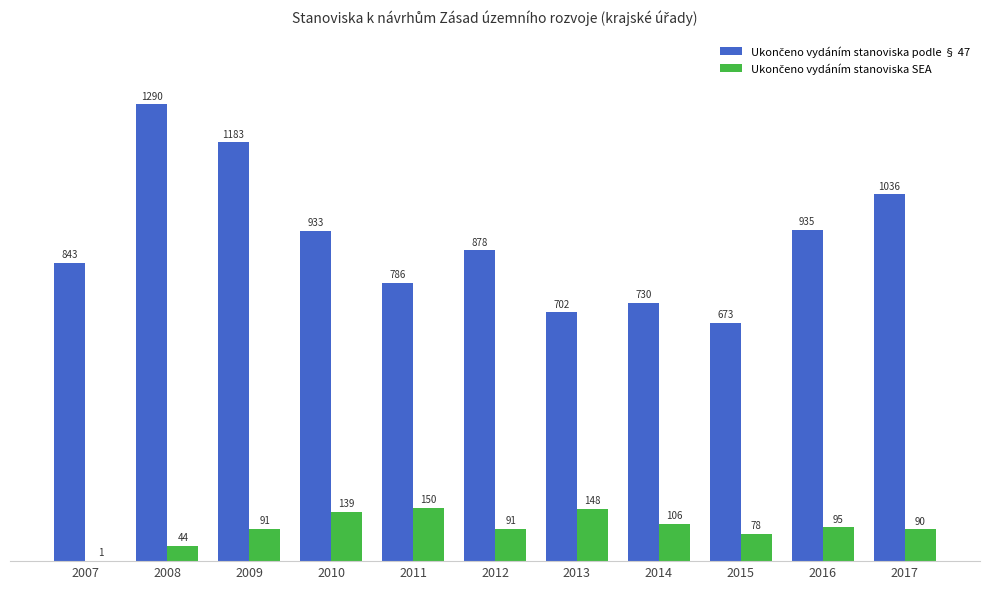

What is the total value across all series at 2008?

1334